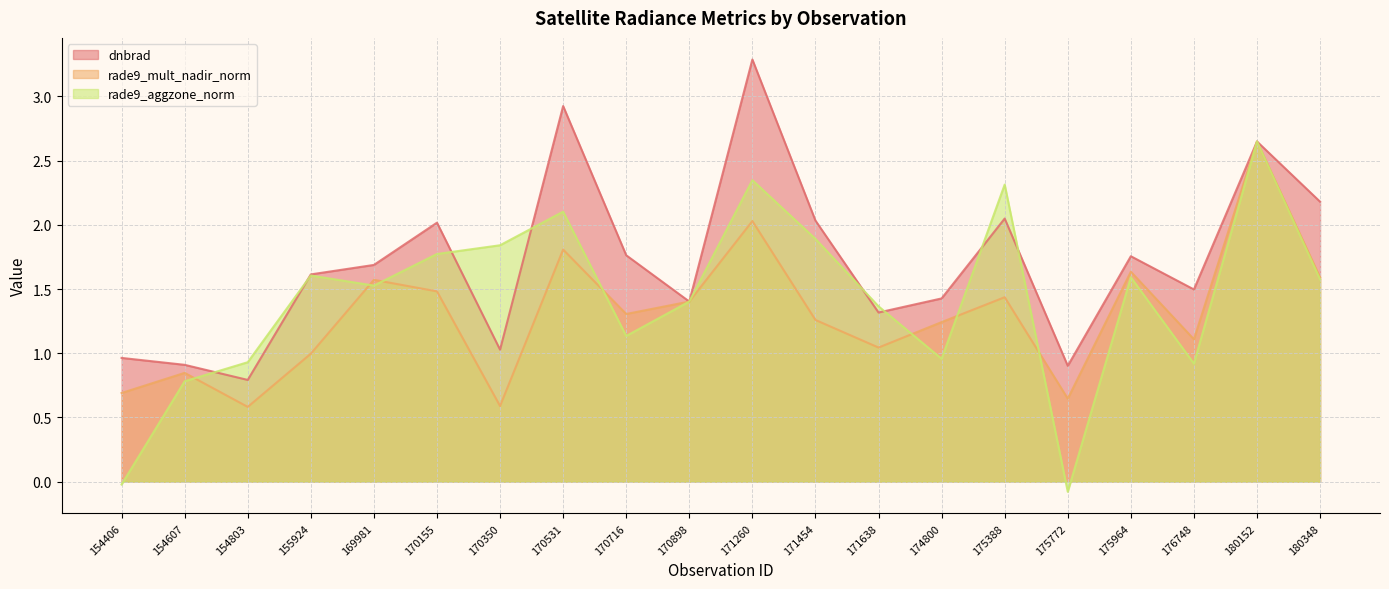

What is the difference between the maximum and second lowest values in the dnbrad series?

2.4